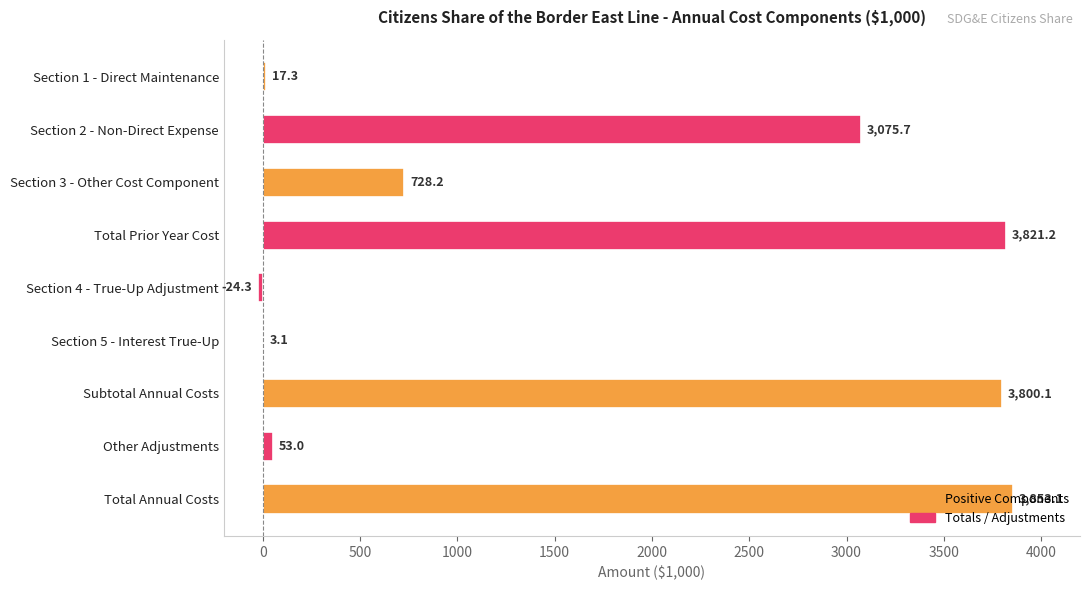

How many categories are shown in the chart?

9